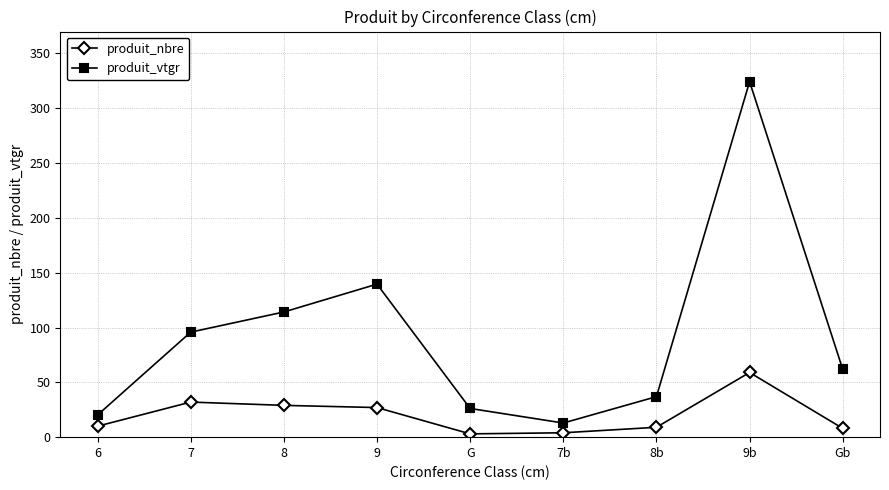

Is the value of produit_vtgr at 6 greater than the value of produit_nbre at 6?

Yes